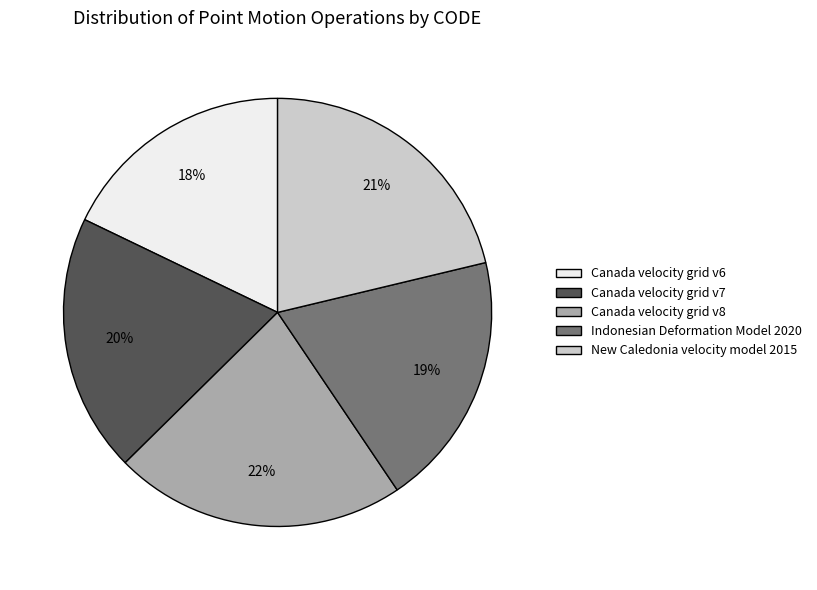

Which category has the biggest portion of the pie?

Canada velocity grid v8